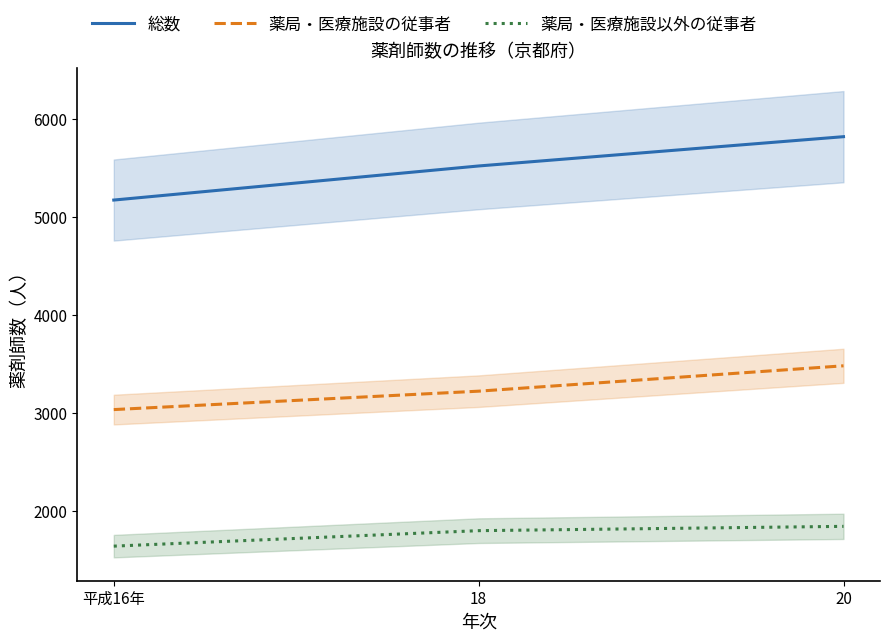

Reading left to right, extract all data points from this chart.

総数: 平成16年=5176	18=5524	20=5823
薬局・医療施設の従事者: 平成16年=3037	18=3225	20=3484
薬局・医療施設以外の従事者: 平成16年=1643	18=1801	20=1845